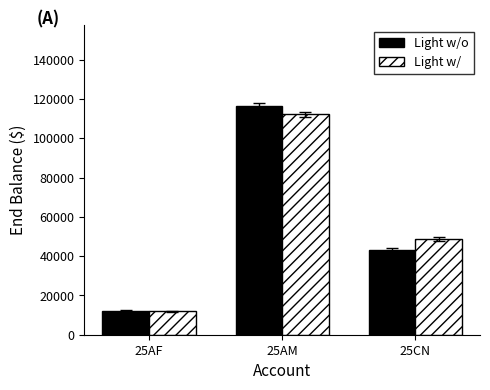

What value does the Light w/o series have at 25AM?

116725.4